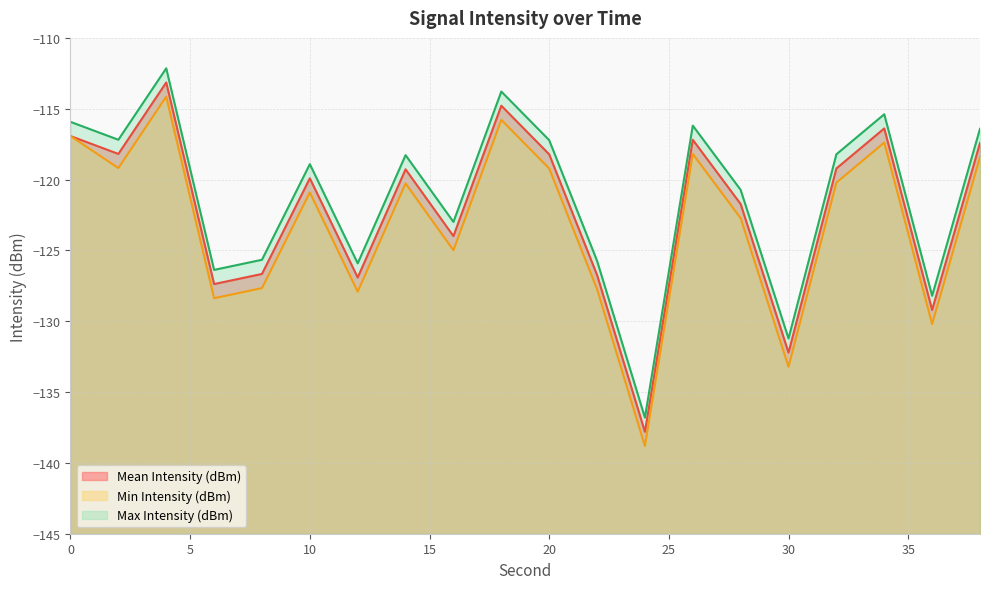

True or false: Min Intensity (dBm) and Mean Intensity (dBm) cross at least once.

False